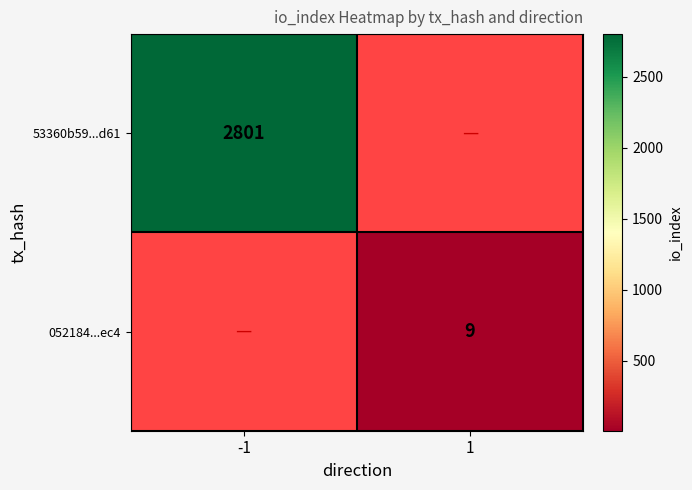

How many distinct data groups are displayed?

2